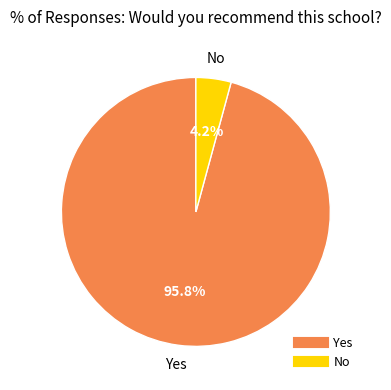

How many slices are in this pie chart?

2